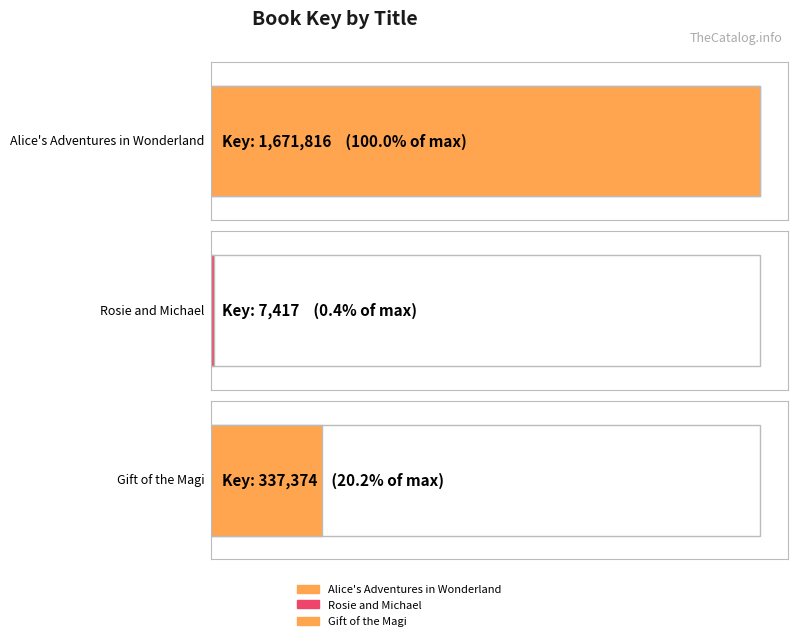

How many bars are there in total?

3